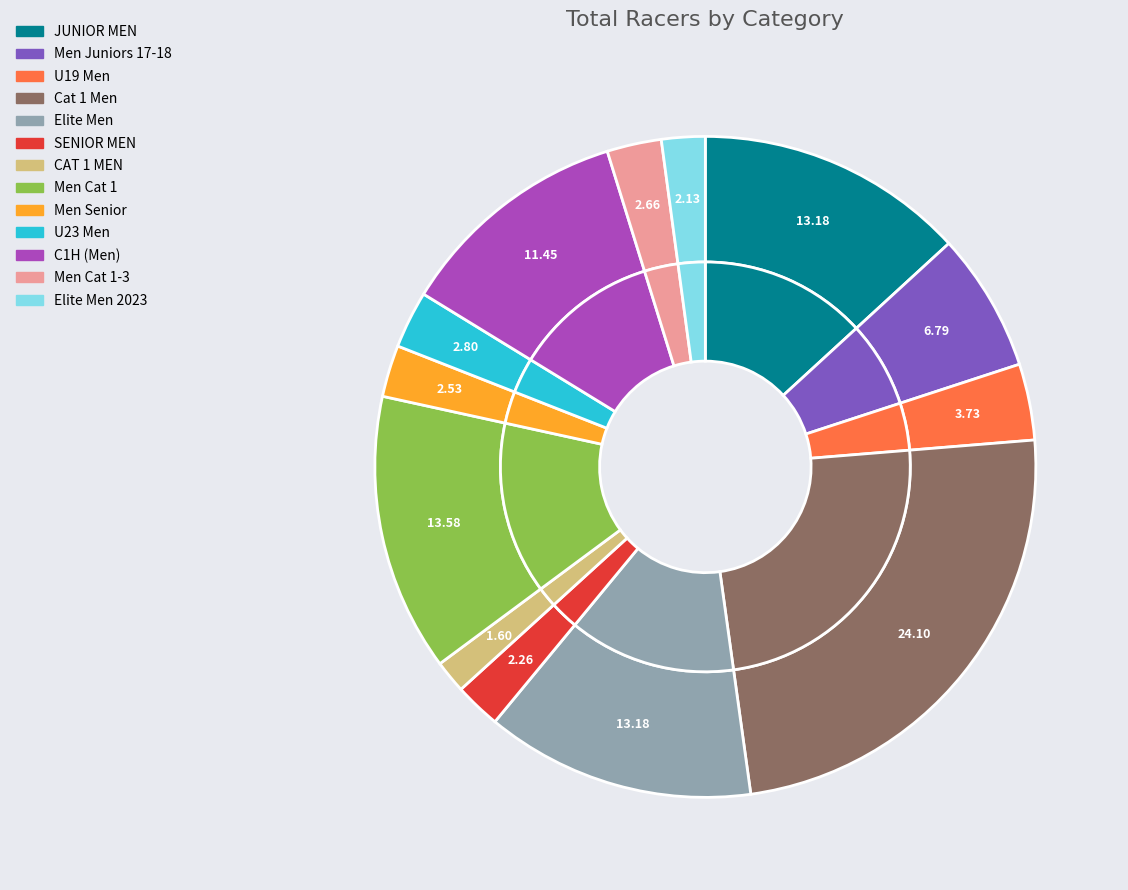

To the nearest percent, what is the combined percentage of SENIOR MEN and C1H (Men)?

14%